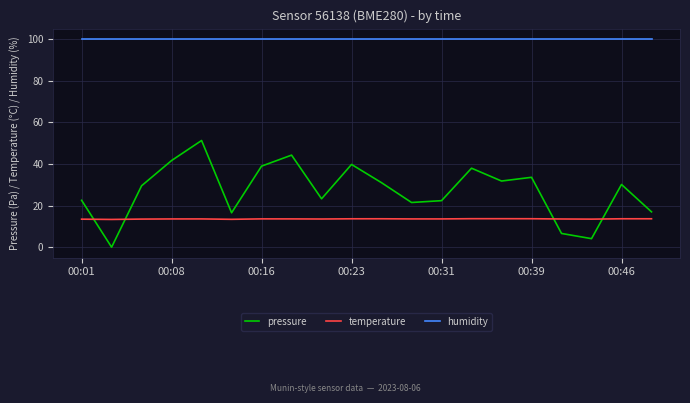

In pressure, how many points are lower than both neighbors (excluding endpoints)?

6